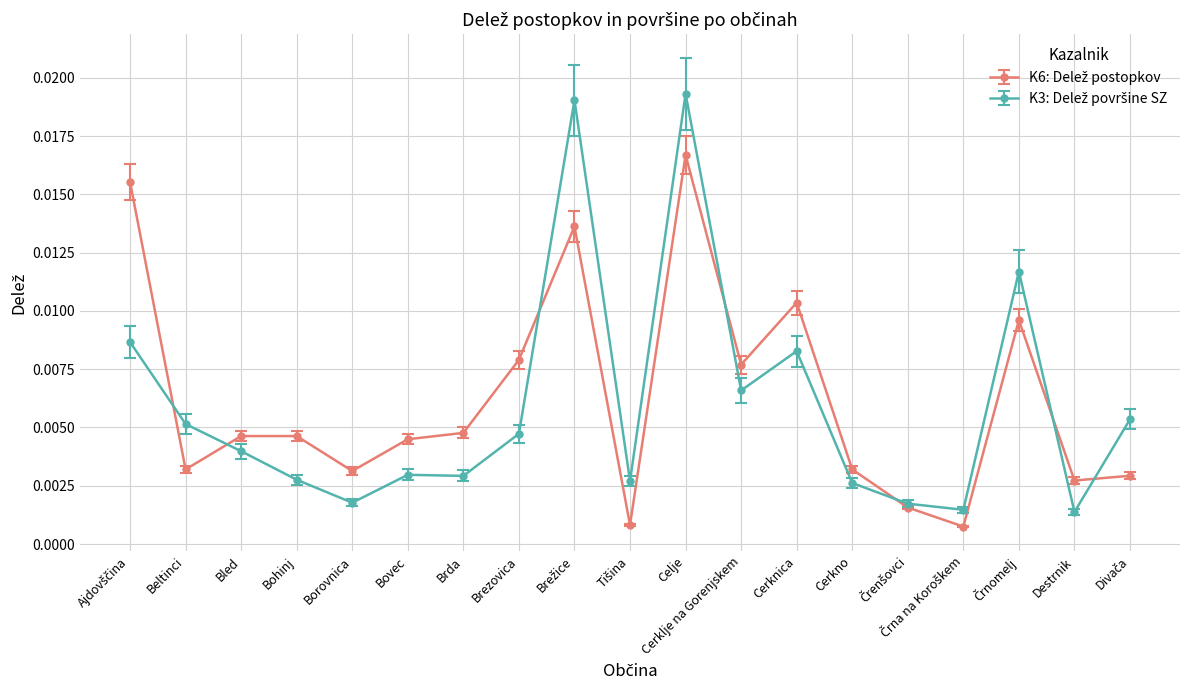

What is the label of the 14th point from the left?

Cerkno